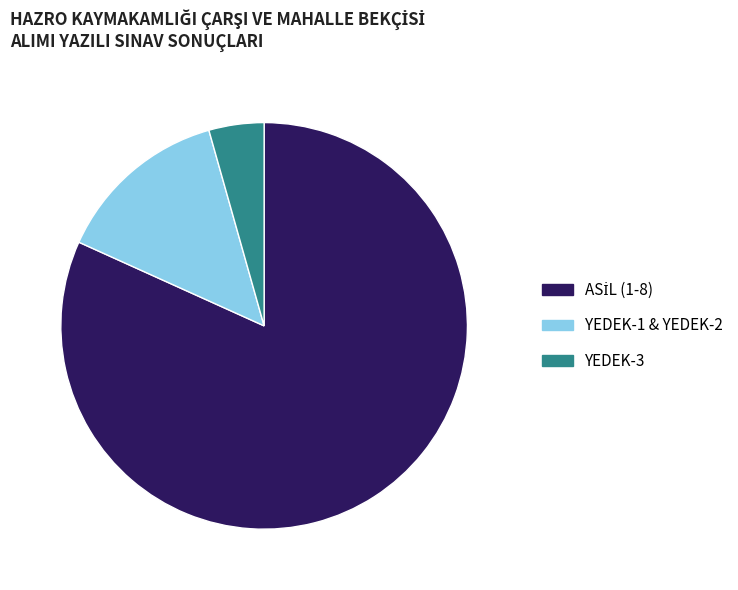

Does any single category account for the majority?

Yes